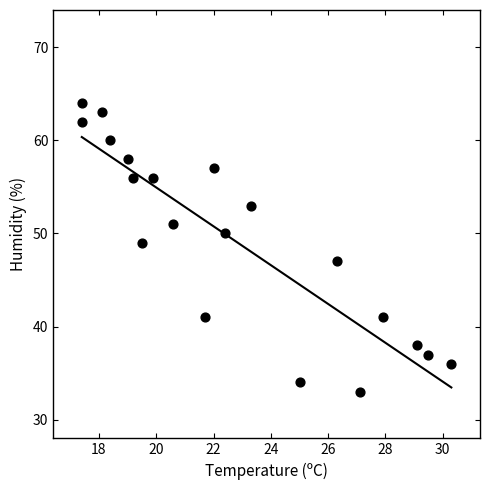

What is the range of Y values (max minus min)?

31